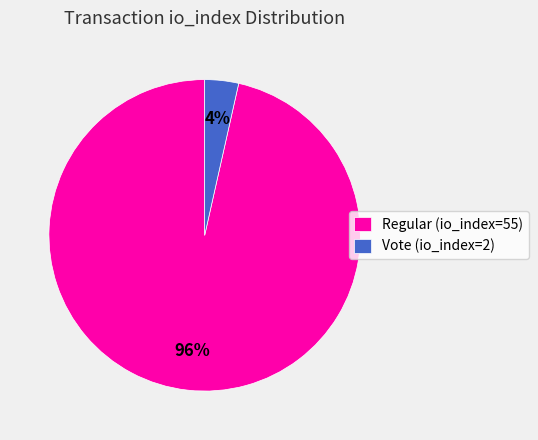

What is the largest slice in the pie chart?

Regular (io_index=55)